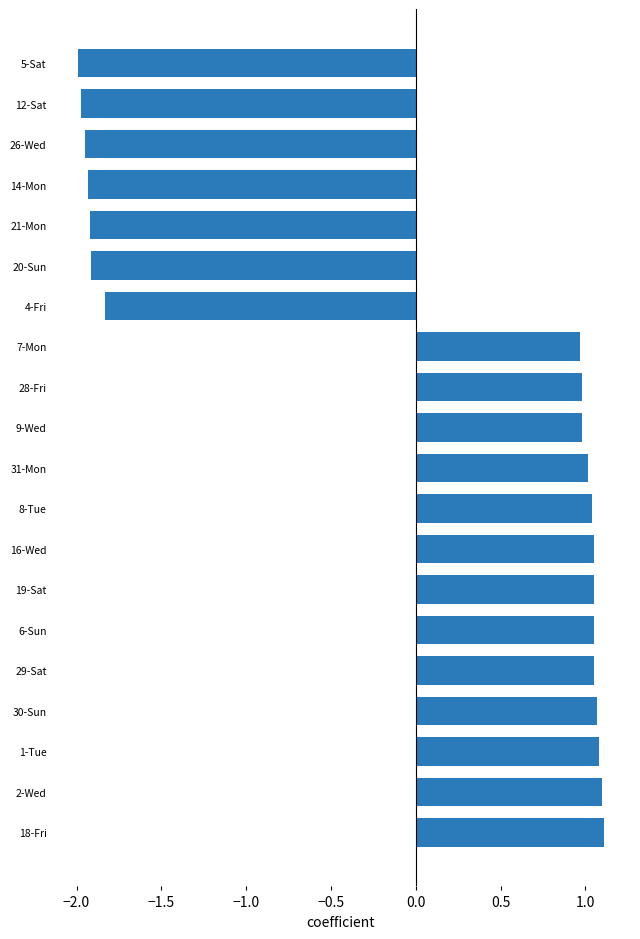

What is the sum of the values at 26-Wed and 30-Sun?

-0.9